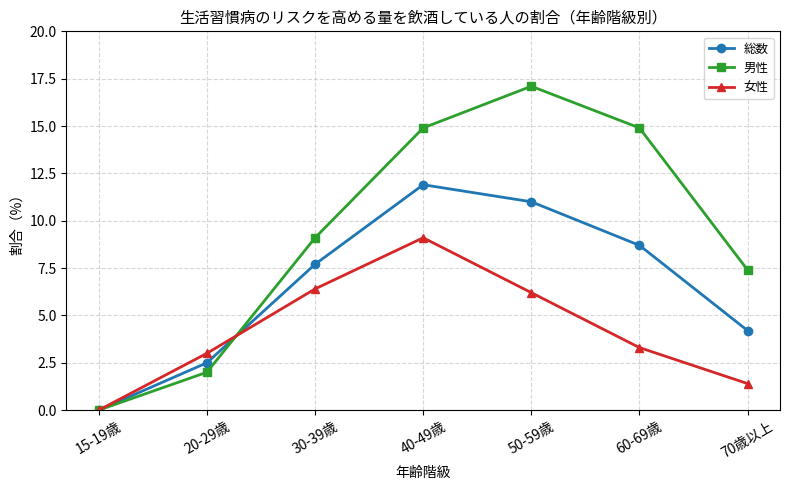

What is the spread (max minus min) of values at 50-59歳?

10.9